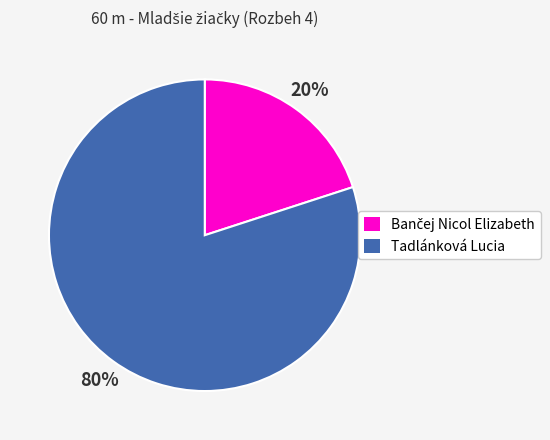

To the nearest percent, what is the average slice percentage?

50%